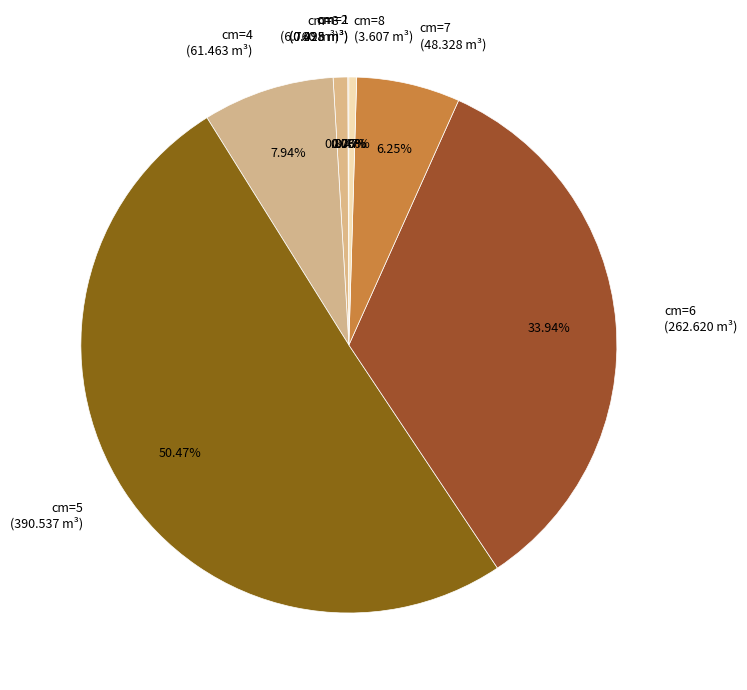

What is the majority slice?

cm=5 (390.537 m³)